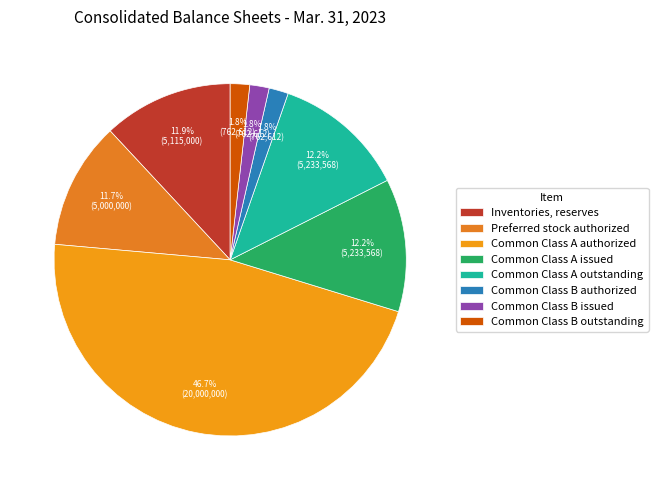

To the nearest percent, what is the difference between the largest and smallest slice percentages?

45%